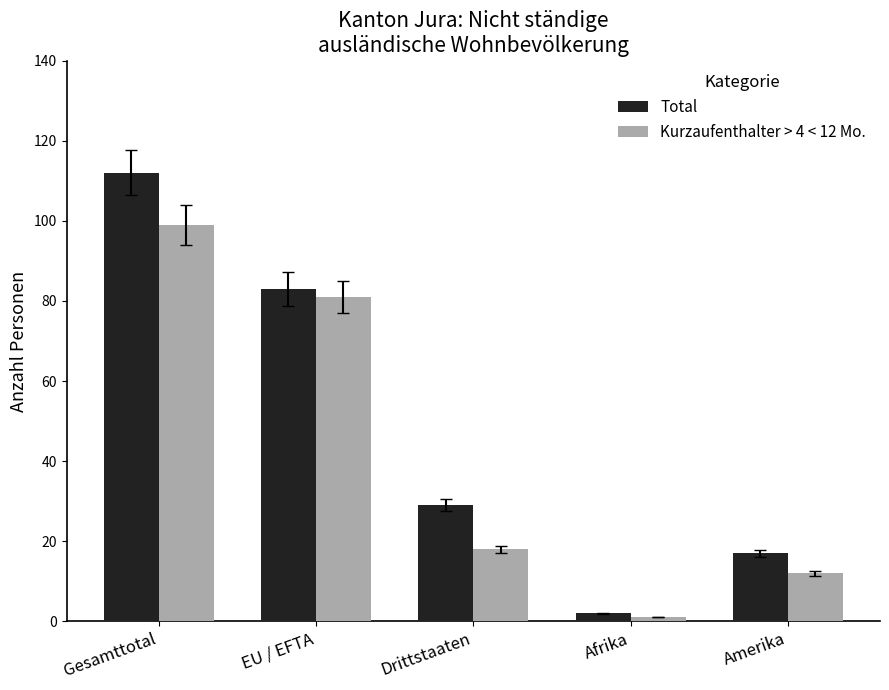

How many values in the Kurzaufenthalter > 4 < 12 Mo. series are below 18?

2